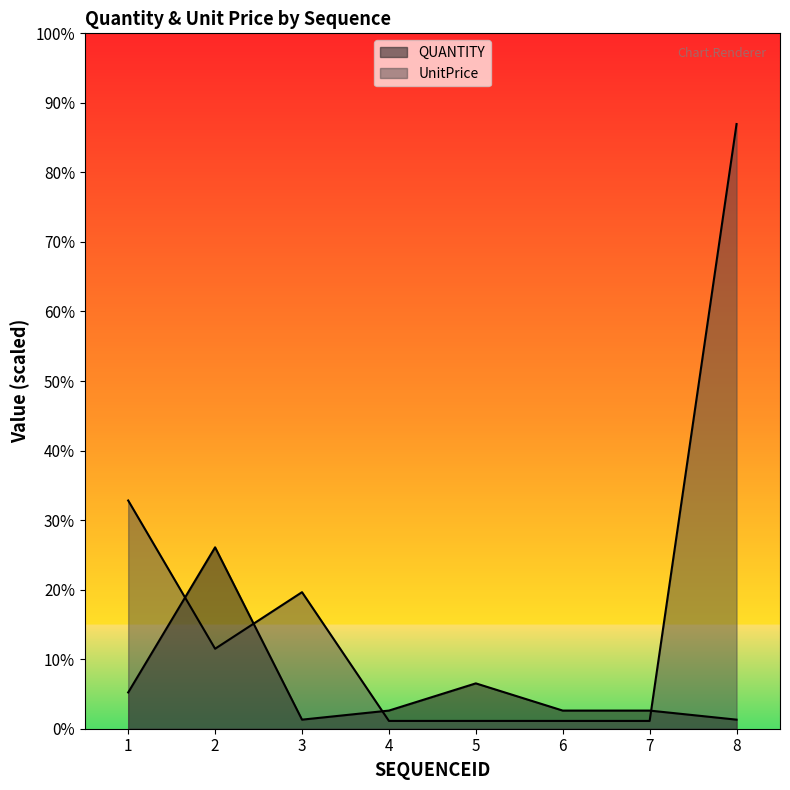

How many distinct data groups are displayed?

2